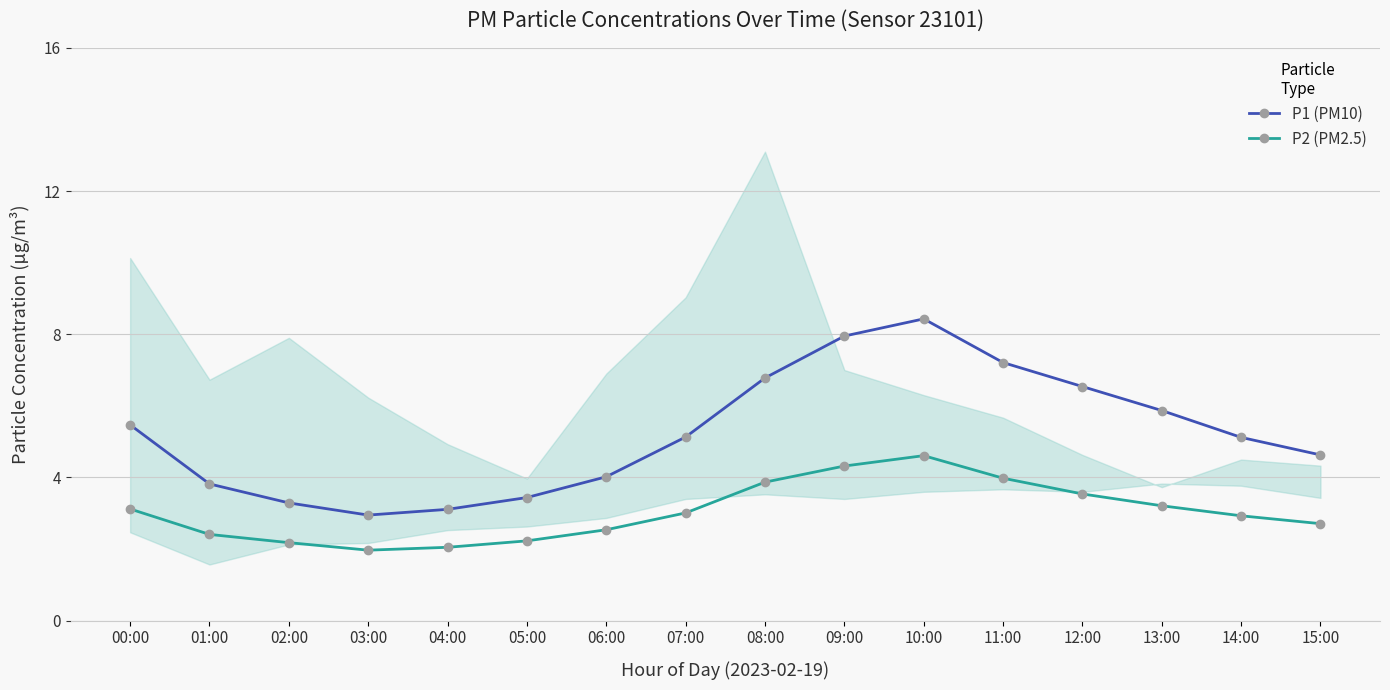

Reading left to right, what are all the values shown in this chart?

P1 (PM10): 00:00=5.5	01:00=3.8	02:00=3.3	03:00=3.0	04:00=3.1	05:00=3.4	06:00=4.0	07:00=5.1	08:00=6.8	09:00=8.0	10:00=8.4	11:00=7.2	12:00=6.5	13:00=5.9	14:00=5.1	15:00=4.6
P2 (PM2.5): 00:00=3.1	01:00=2.4	02:00=2.2	03:00=2.0	04:00=2.0	05:00=2.2	06:00=2.5	07:00=3.0	08:00=3.9	09:00=4.3	10:00=4.6	11:00=4.0	12:00=3.5	13:00=3.2	14:00=2.9	15:00=2.7